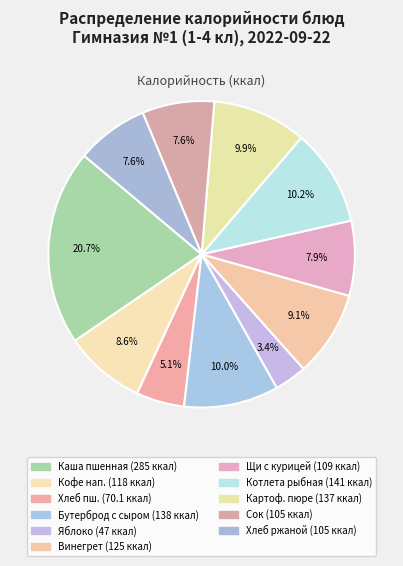

How many slices are in this pie chart?

11